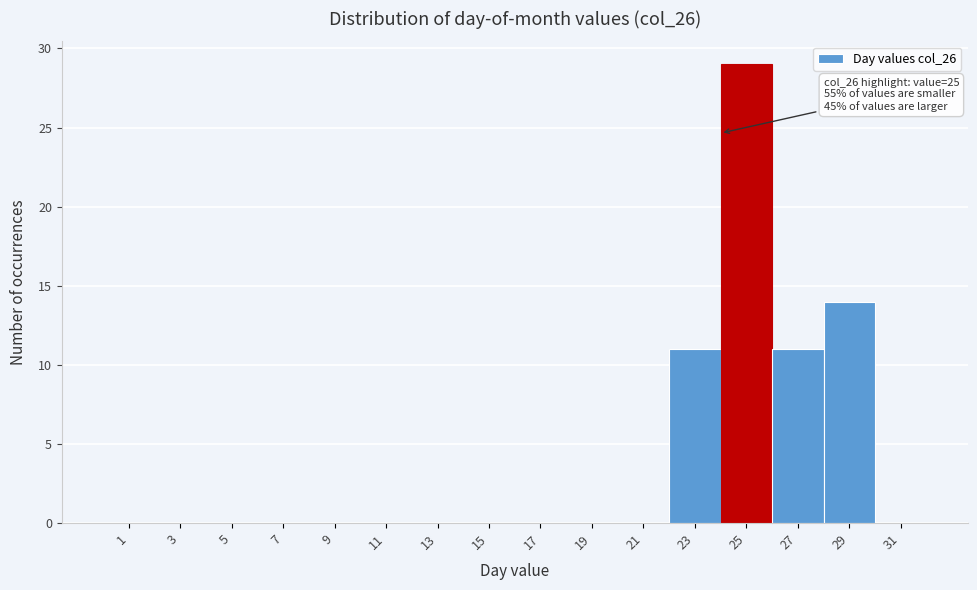

Reading right to left, transcribe all the data shown in this chart.

31=0	29=14	27=11	25=29	23=11	21=0	19=0	17=0	15=0	13=0	11=0	9=0	7=0	5=0	3=0	1=0